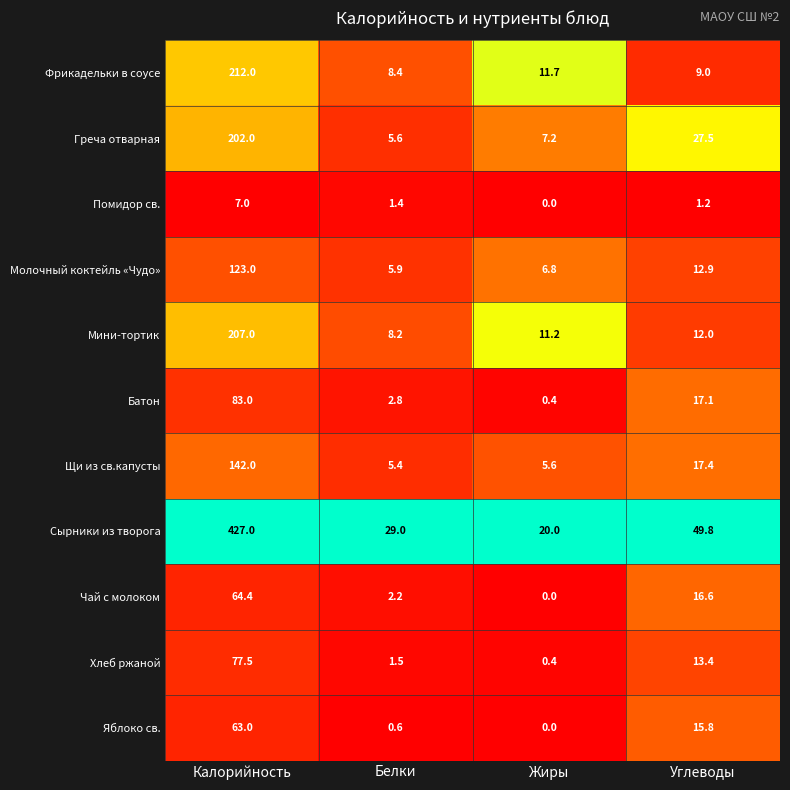

What is the average value of the Хлеб ржаной series?

23.2